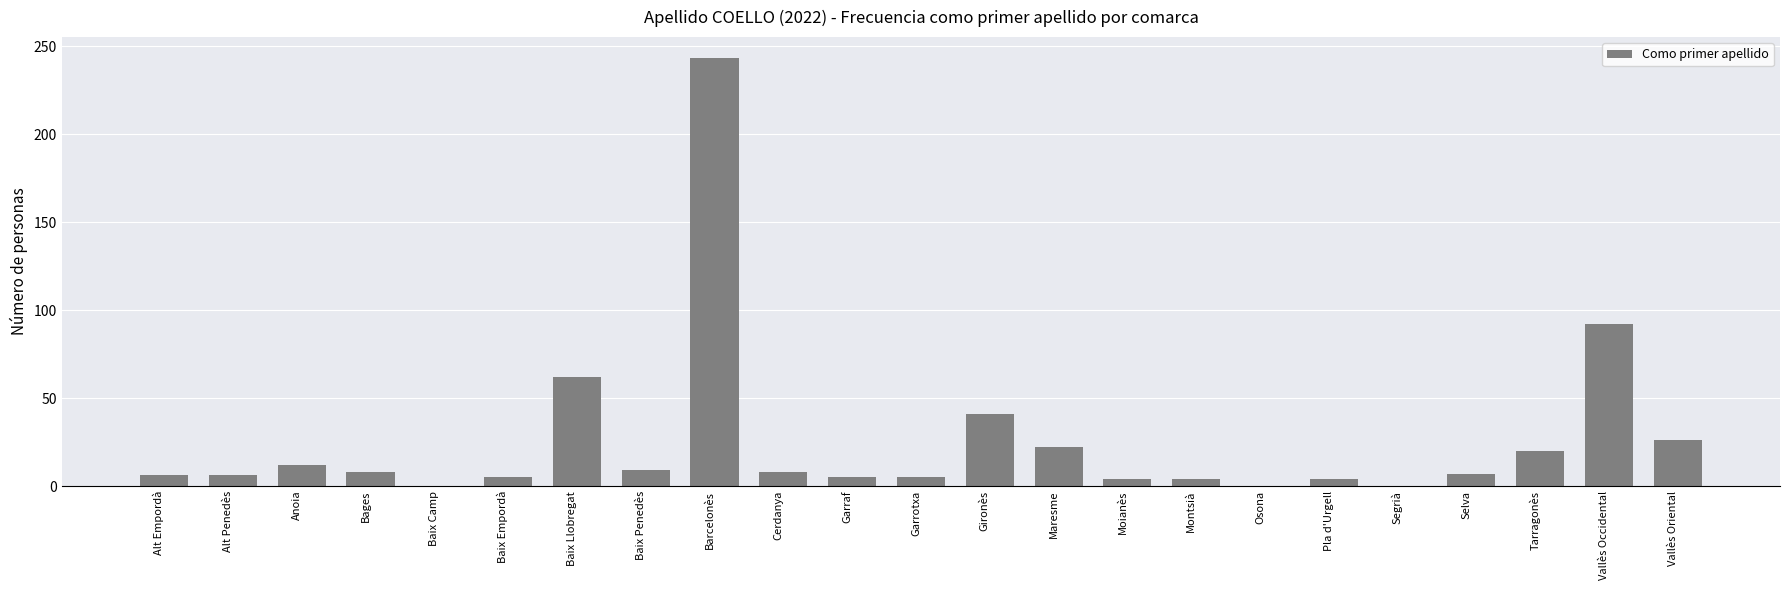

Between Barcelonès and Osona, which is larger?

Barcelonès